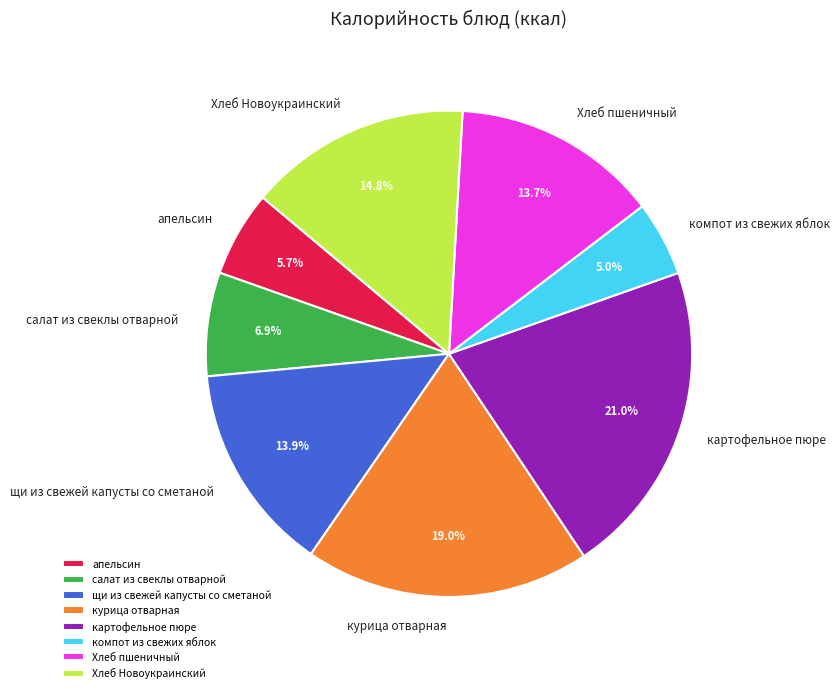

Which category has the biggest portion of the pie?

картофельное пюре